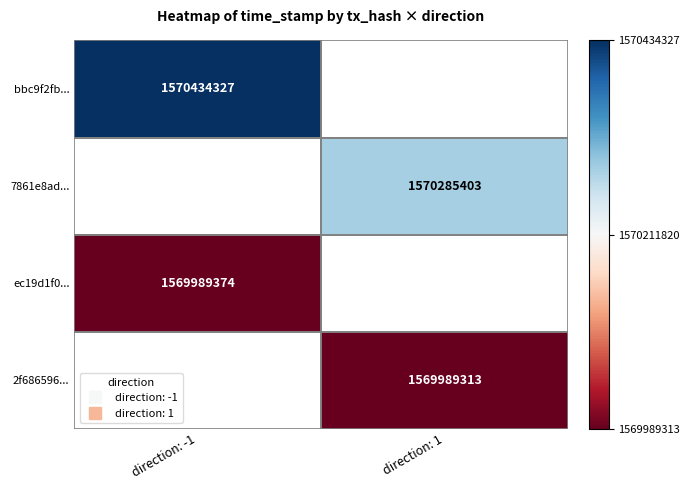

Is it true that bbc9f2fb... equals 1570434327.0 at direction: -1?

True